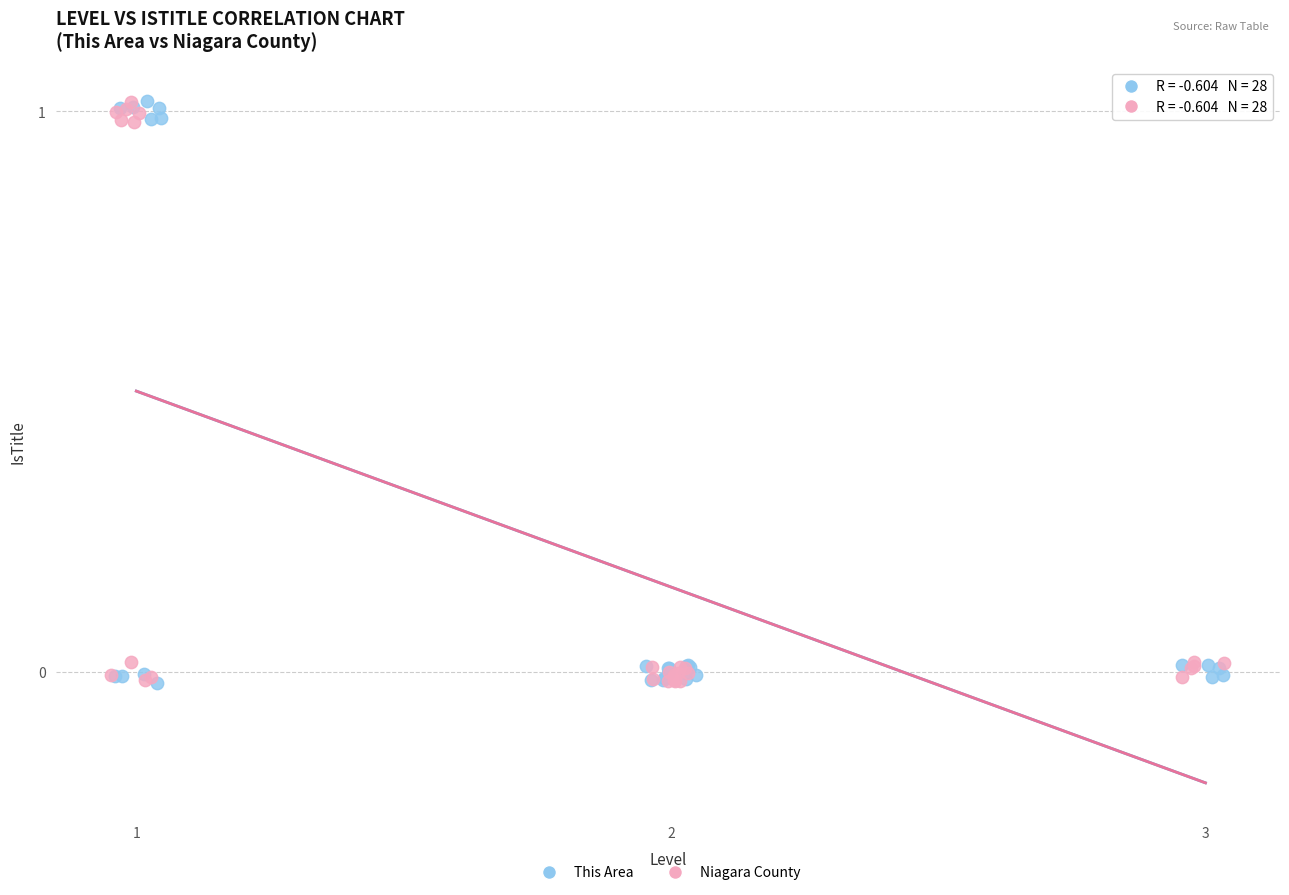

What are all the series names shown in the legend?

This Area, Niagara County